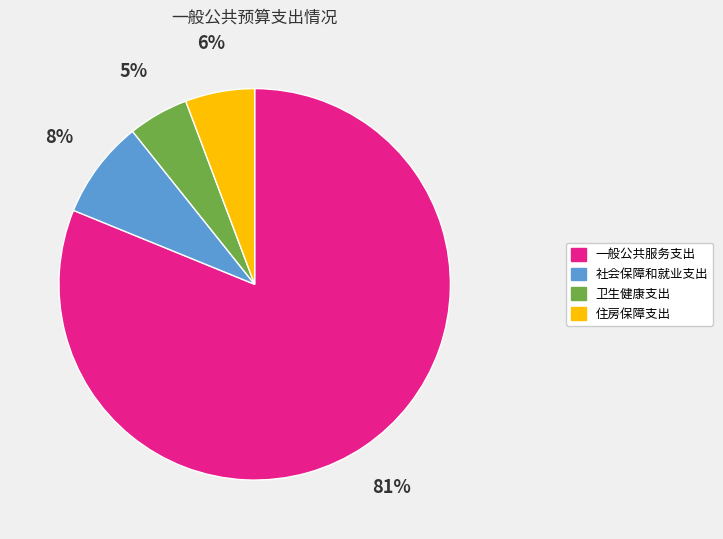

What is the majority slice?

一般公共服务支出